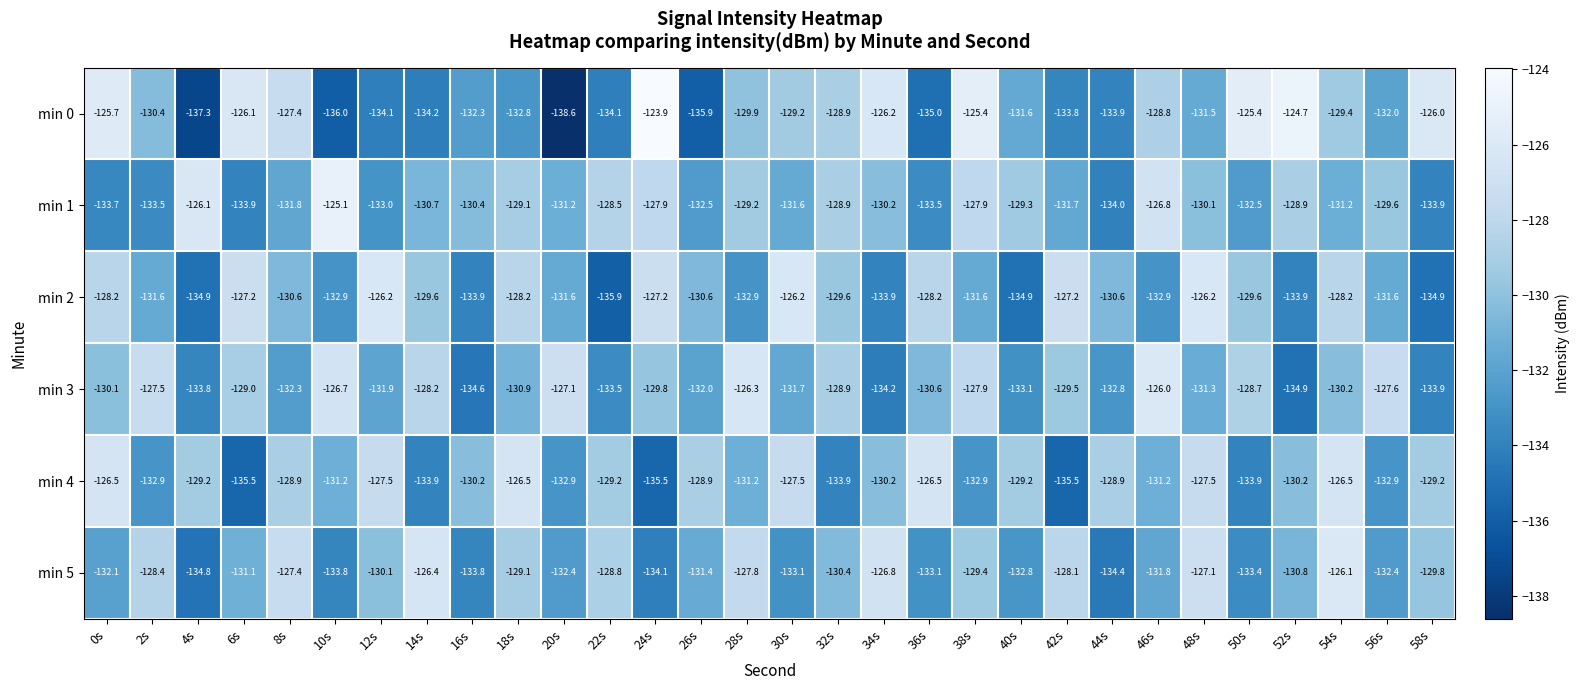

At which category is the sum across all series the highest?

54s